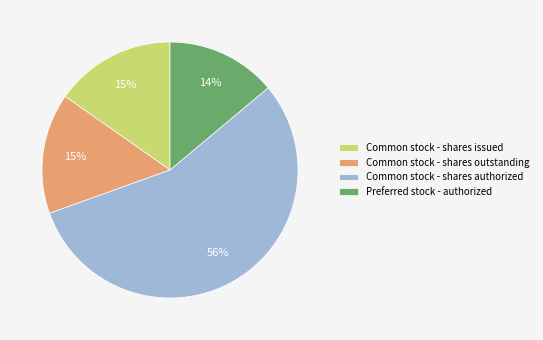

To the nearest percent, what portion does Common stock - shares issued represent?

15%